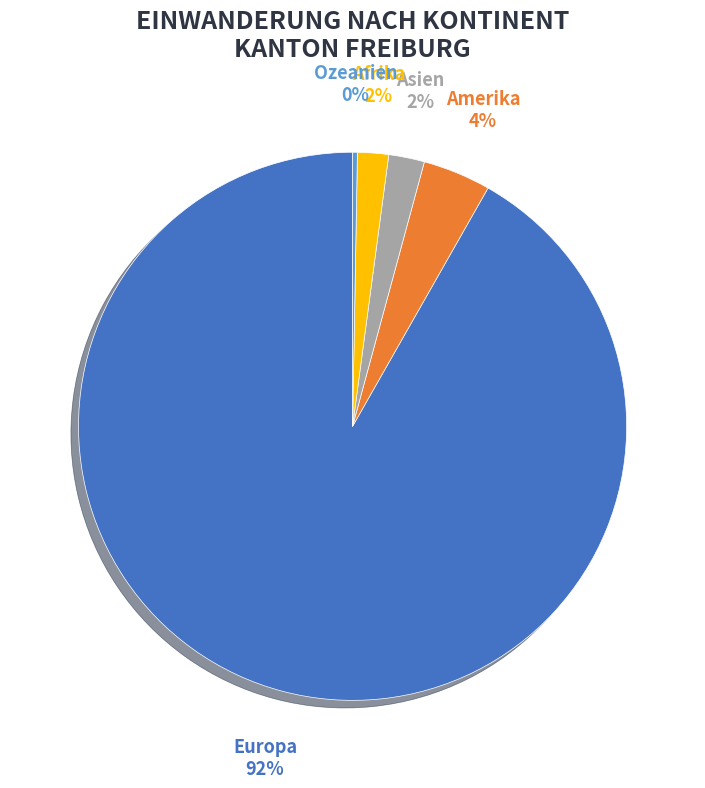

Does any single category account for the majority?

Yes